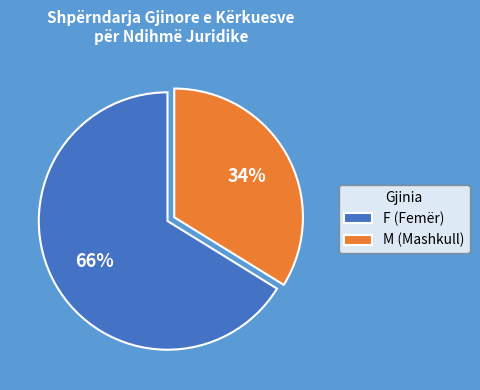

How many slices are in this pie chart?

2